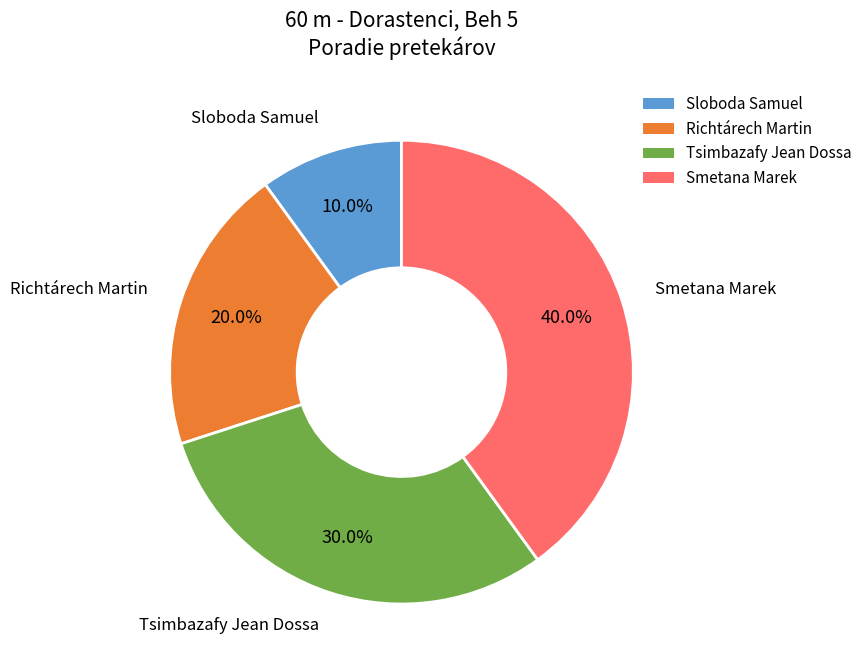

Rank the categories by value from highest to lowest.

Smetana Marek, Tsimbazafy Jean Dossa, Richtárech Martin, Sloboda Samuel